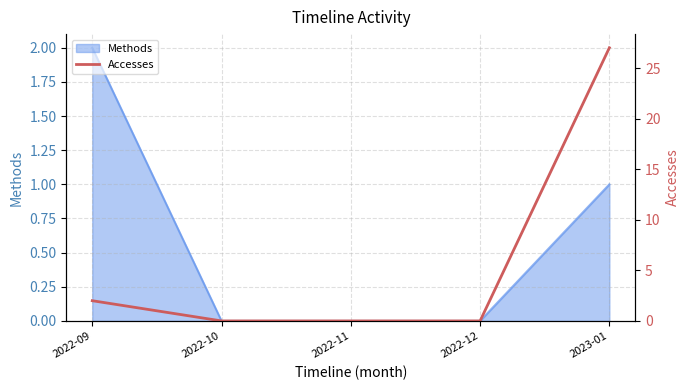

What is the label of the 3rd point from the left?

2022-11